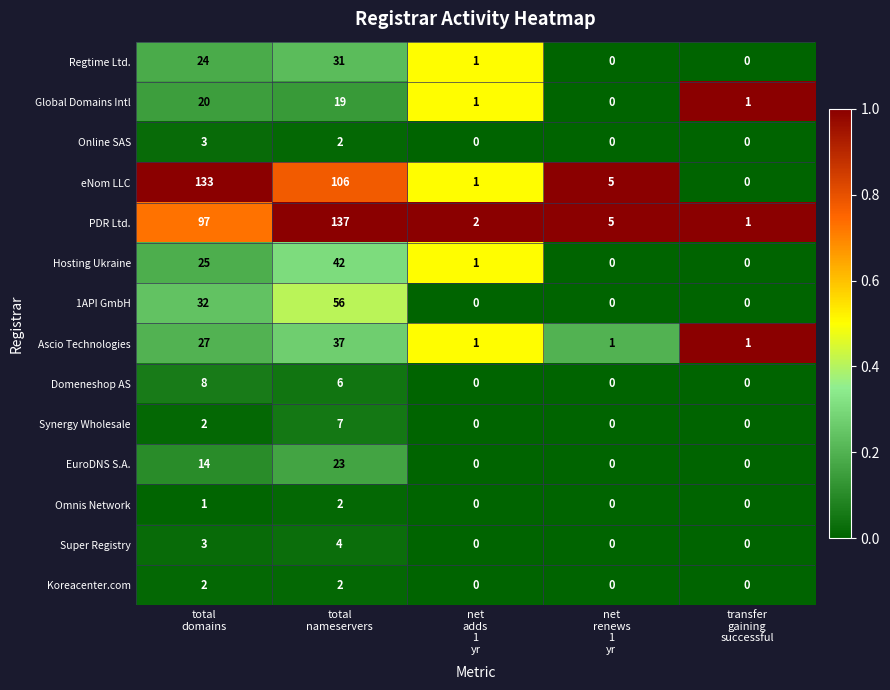

Which series has the largest range (max minus min)?

PDR Ltd.